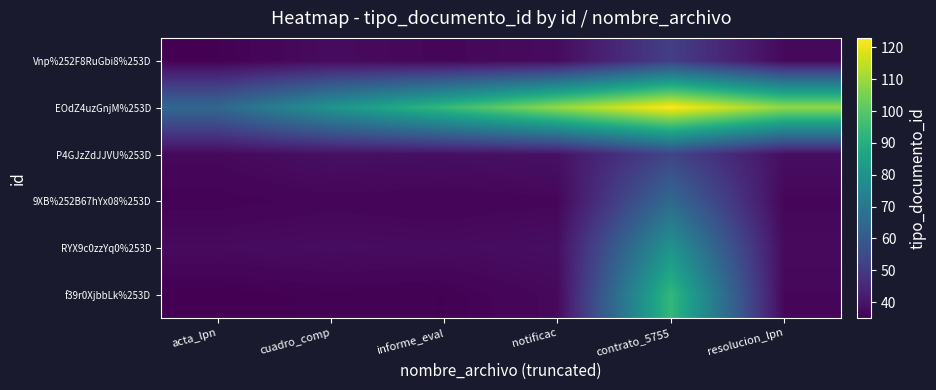

List the series in order of their peak value, lowest first.

Vnp%252F8RuGbi8%253D, P4GJzZdJJVU%253D, 9XB%252B67hYx08%253D, RYX9c0zzYq0%253D, f39r0XjbbLk%253D, EOdZ4uzGnjM%253D